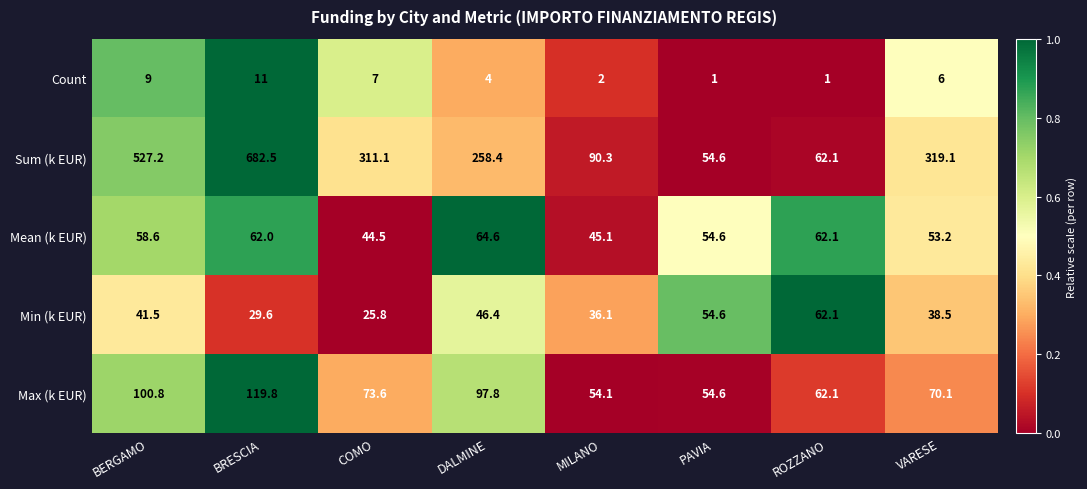

The Min (k EUR) series shows 18.3 at BRESCIA. True or false?

False